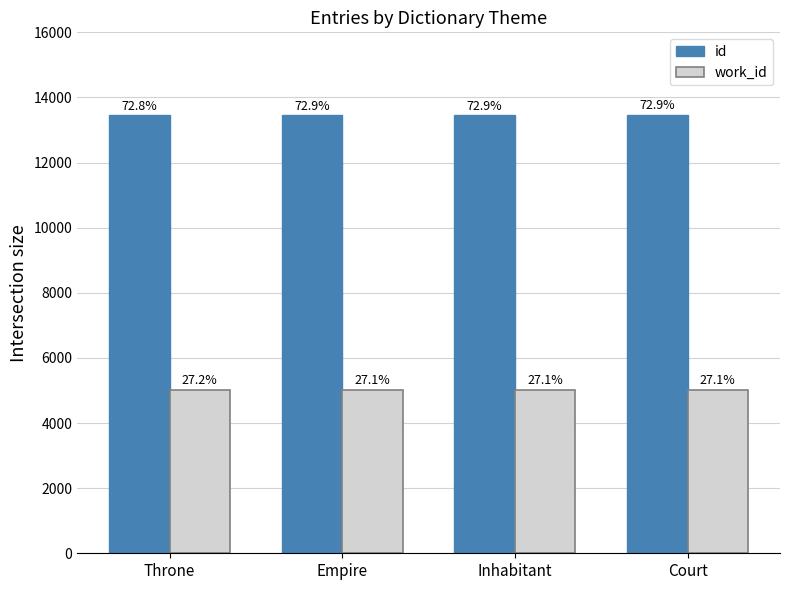

Which has a higher value, Empire or Throne?

Empire